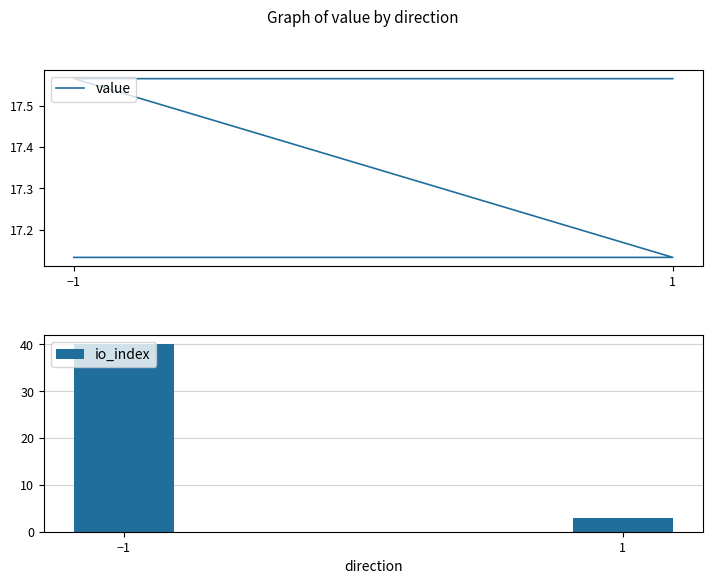

Which label corresponds to the smallest value in the chart?

1